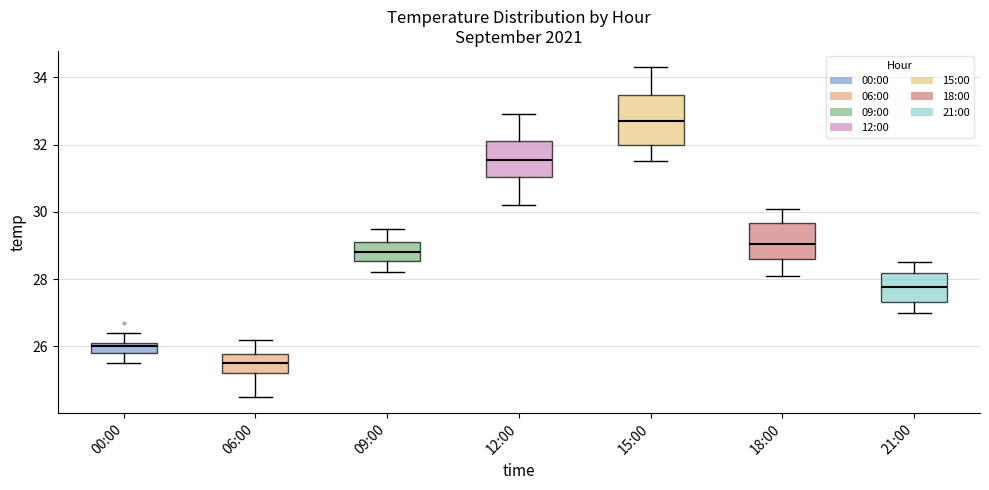

Where does the lower whisker of the box for 12:00 end on the y-axis? The values are not printed on the chart, so give them approximately, as read against the axis.

30.2